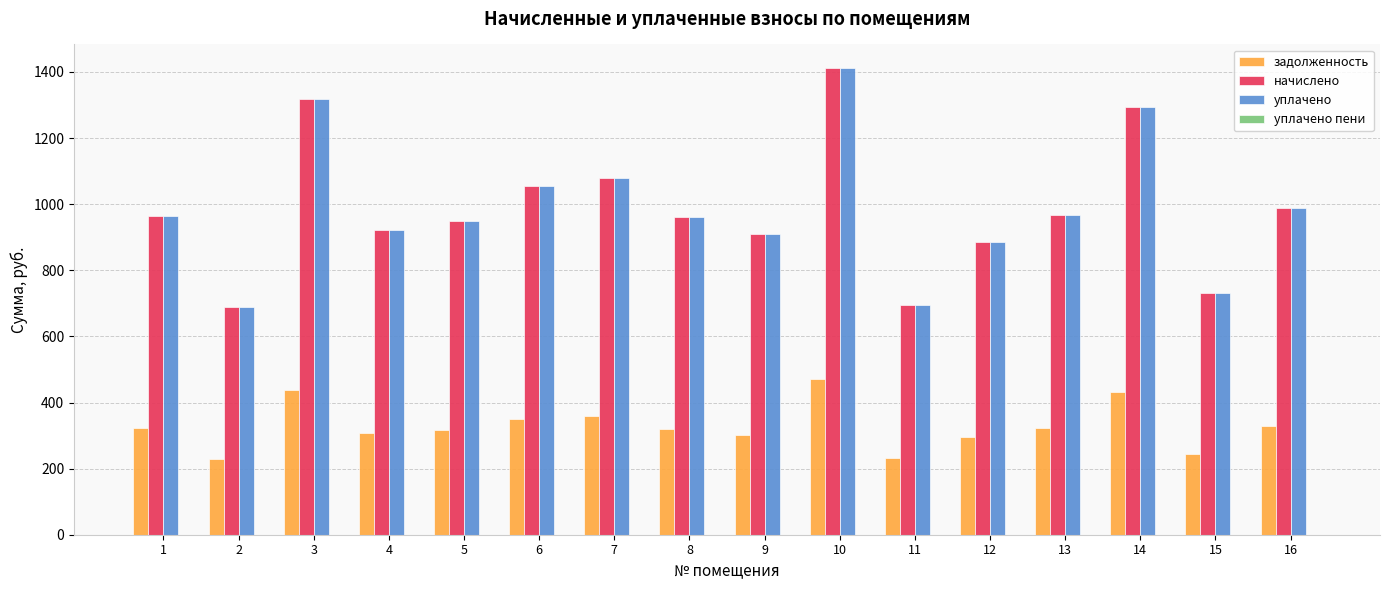

What is the highest value of the задолженность series?

470.9